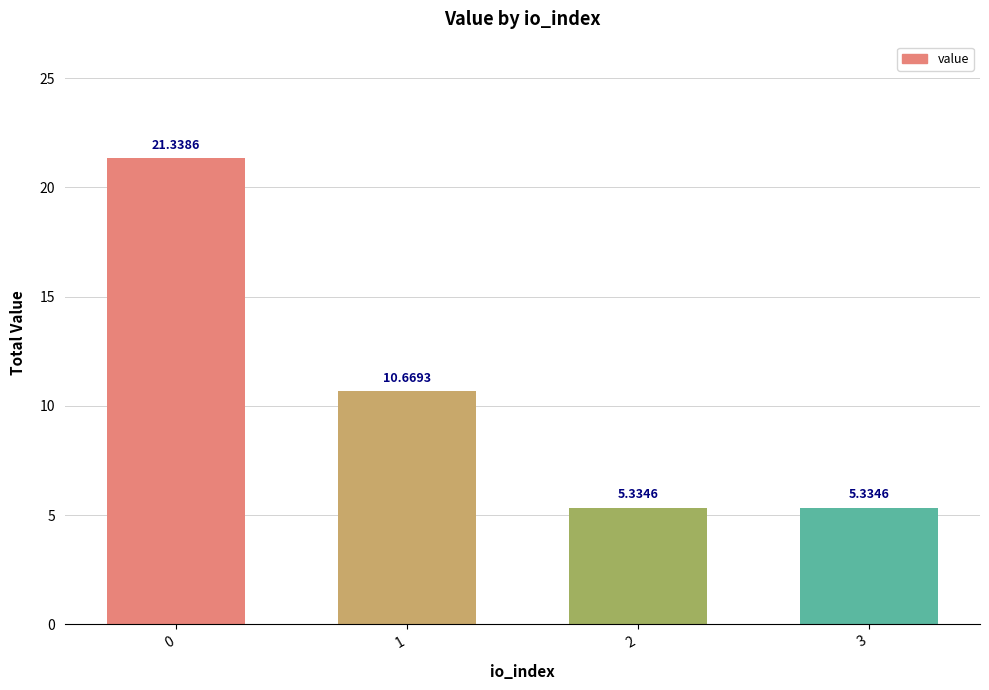

What is the ratio of the value at 3 to the value at 2?

1.0